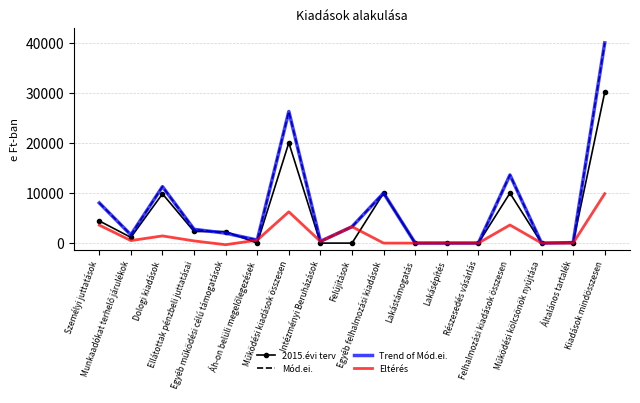

What is the difference between the Eltérés values at Részesedés vásárlás and Kiadások mindösszesen?

9878